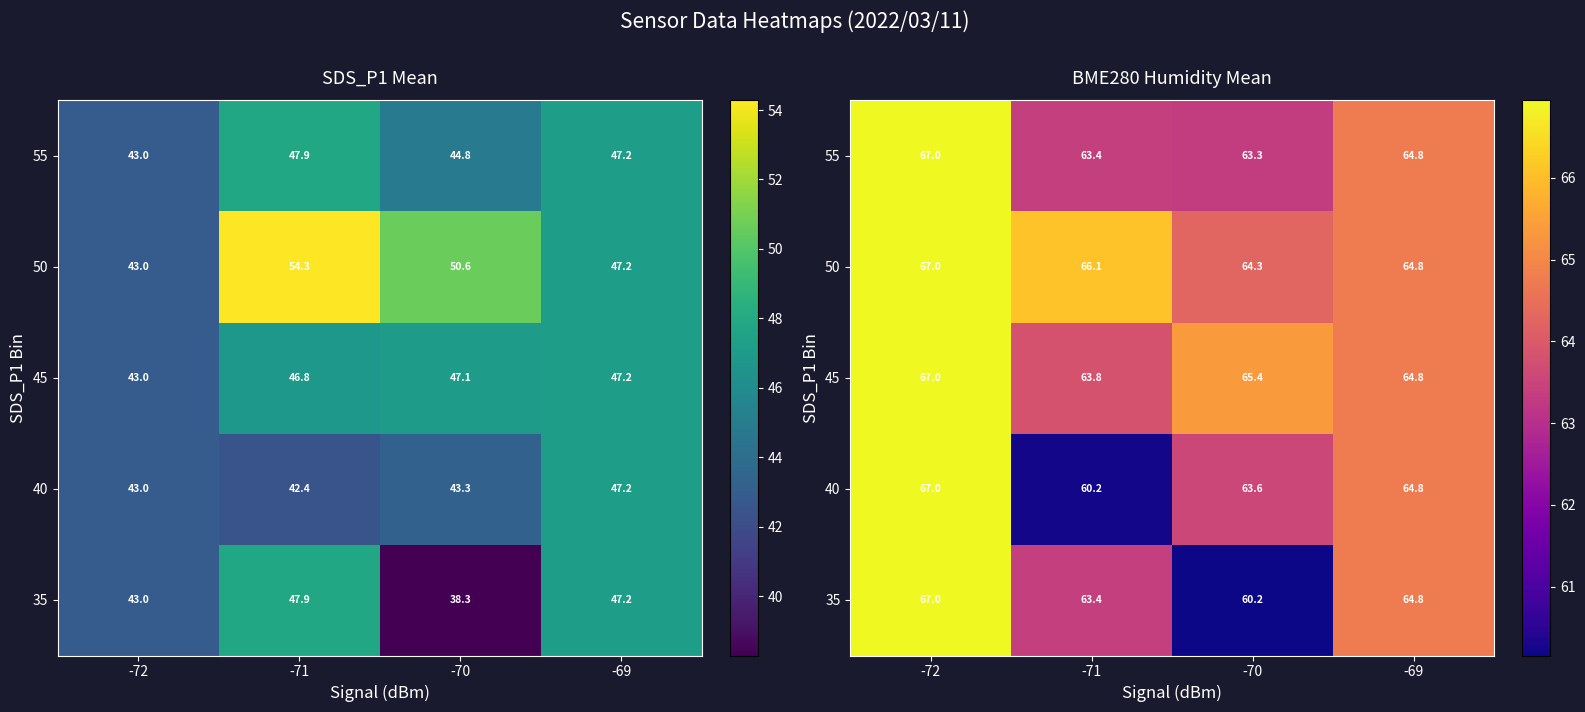

Where does the 55 series first go above 64?

-72